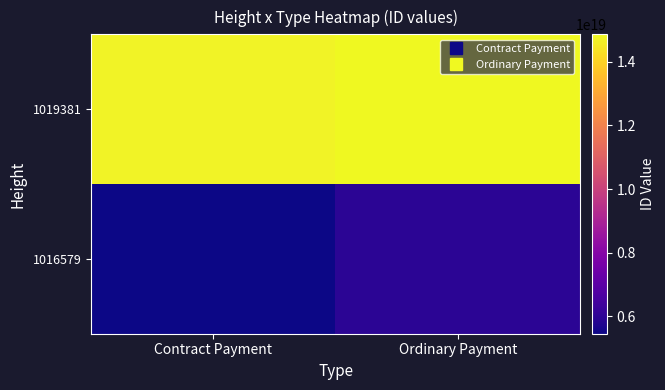

Rank the series at Ordinary Payment from highest to lowest value.

1019381, 1016579